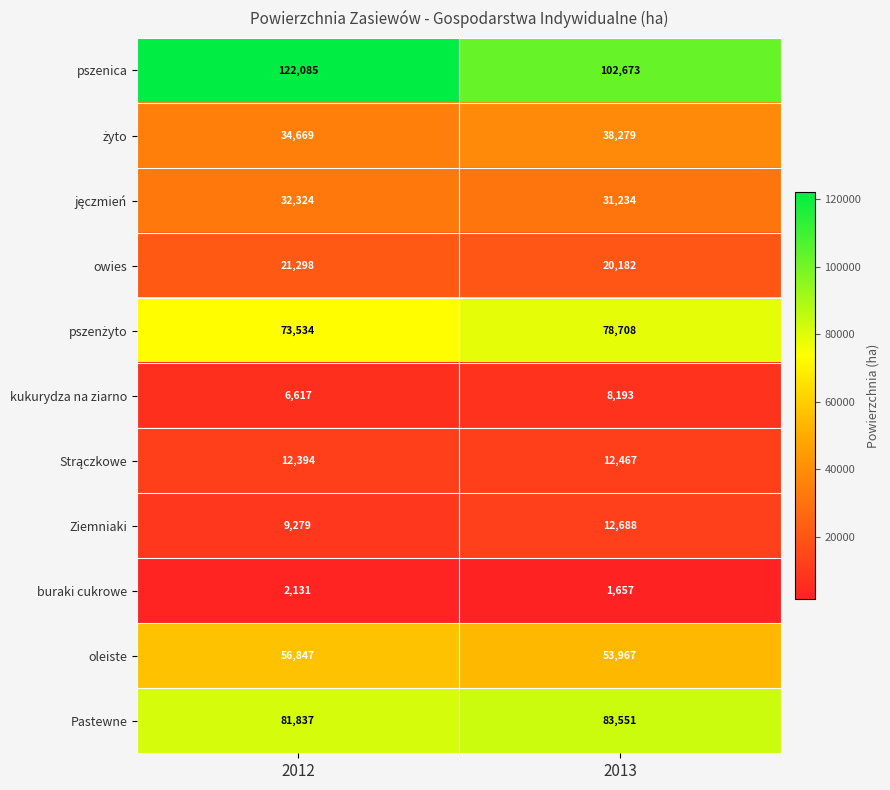

What is the average value of the buraki cukrowe series?

1894